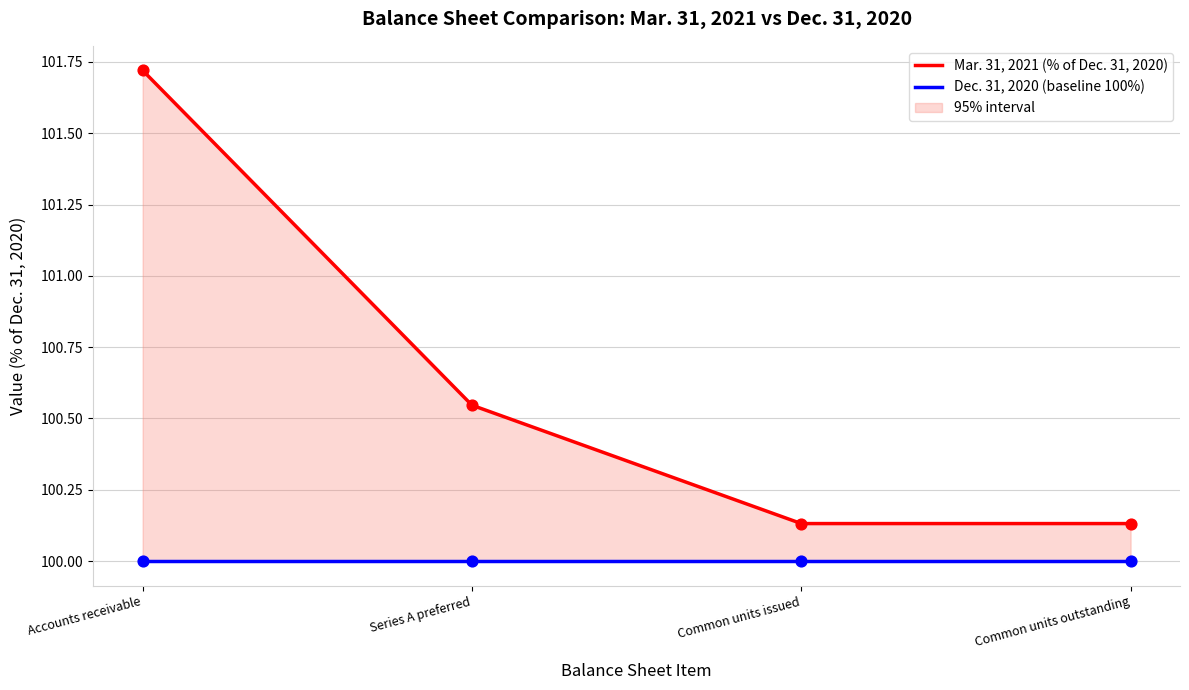

Which series has the largest total across all categories?

Mar. 31, 2021 (% of Dec. 31, 2020)